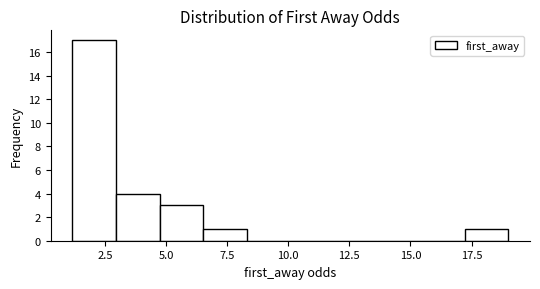

Around what value on the x-axis is the tallest bar? Give the approximate position of its centre, as read against the axis.

2.0